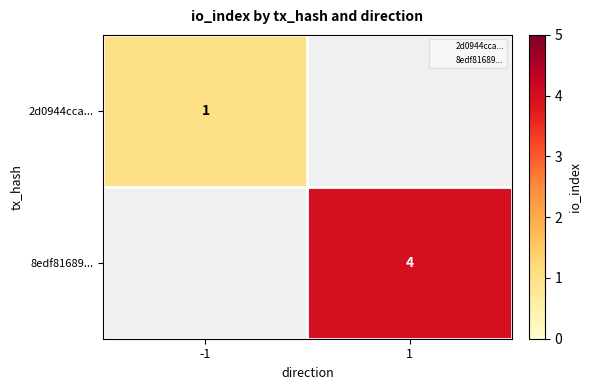

At how many categories does at least one series exceed 3?

1